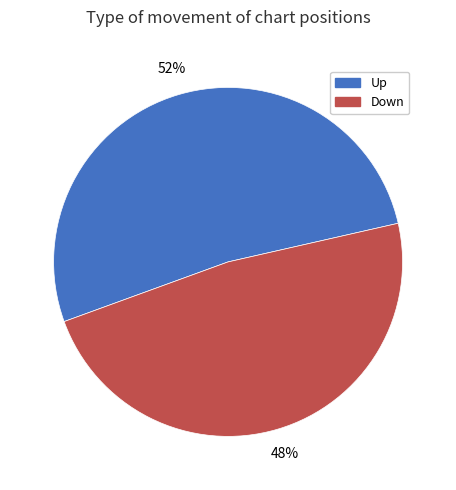

What is the smallest slice in the pie chart?

Down